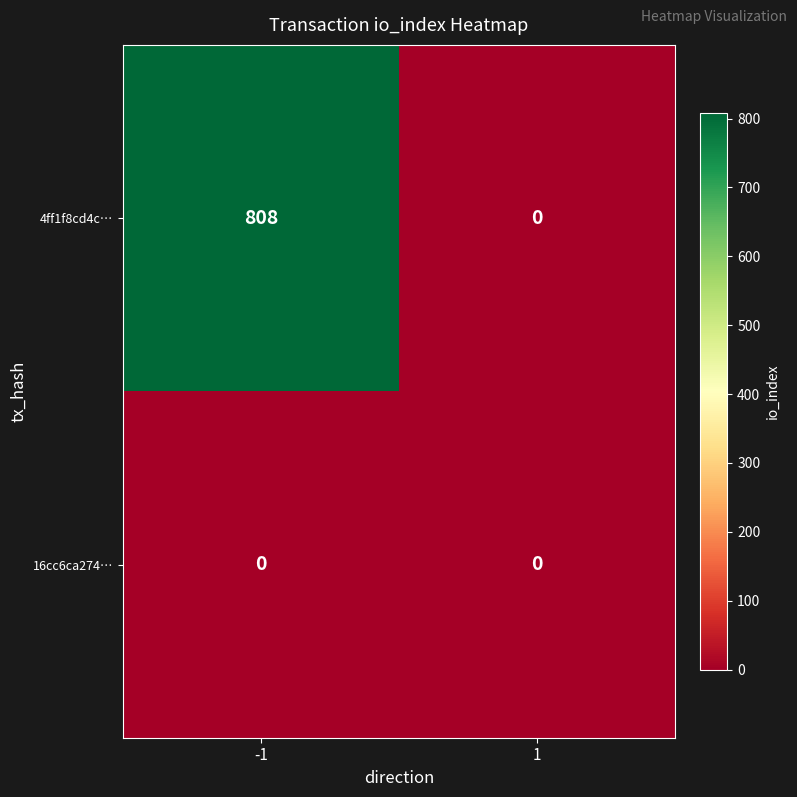

Is it true that 4ff1f8cd4c… equals 0 at 1?

True